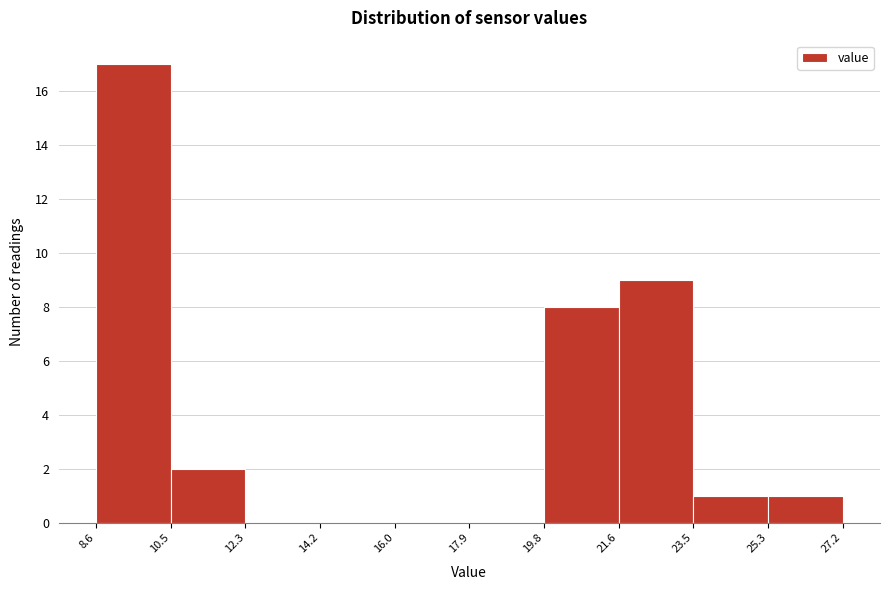

Reading left to right, list every bar in this chart as the range it spans on the x-axis followed by its height. The values are not printed on the chart, so give them approximately, as read against the axis.

8.6 to 10.5: 17
10.5 to 12.3: 2
12.3 to 14.2: 0
14.2 to 16.0: 0
16.0 to 17.9: 0
17.9 to 19.8: 0
19.8 to 21.6: 8
21.6 to 23.5: 9
23.5 to 25.3: 1
25.3 to 27.2: 1